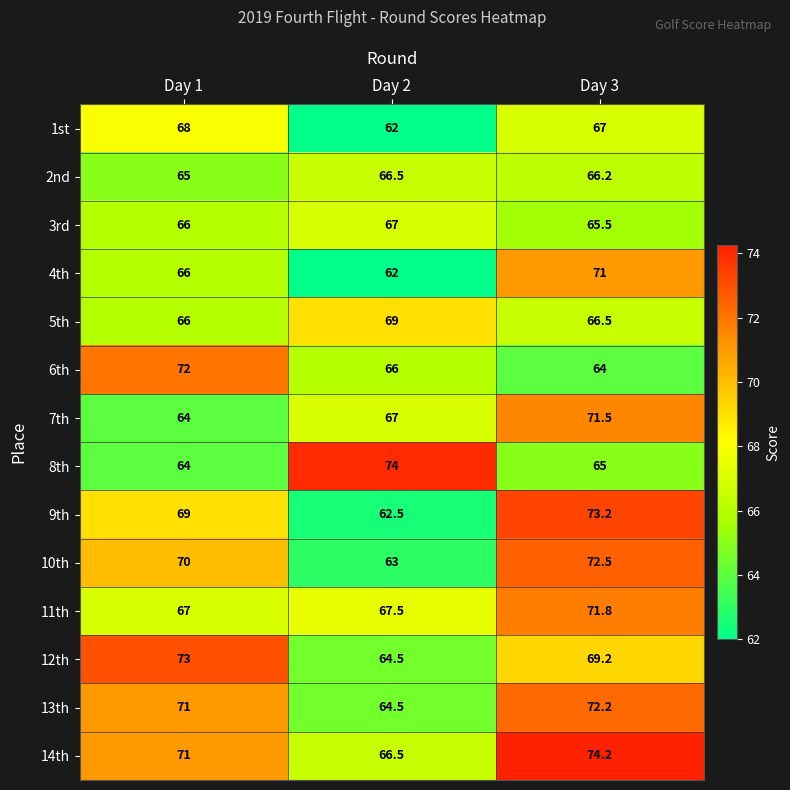

What is the average value of the 4th series?

66.3